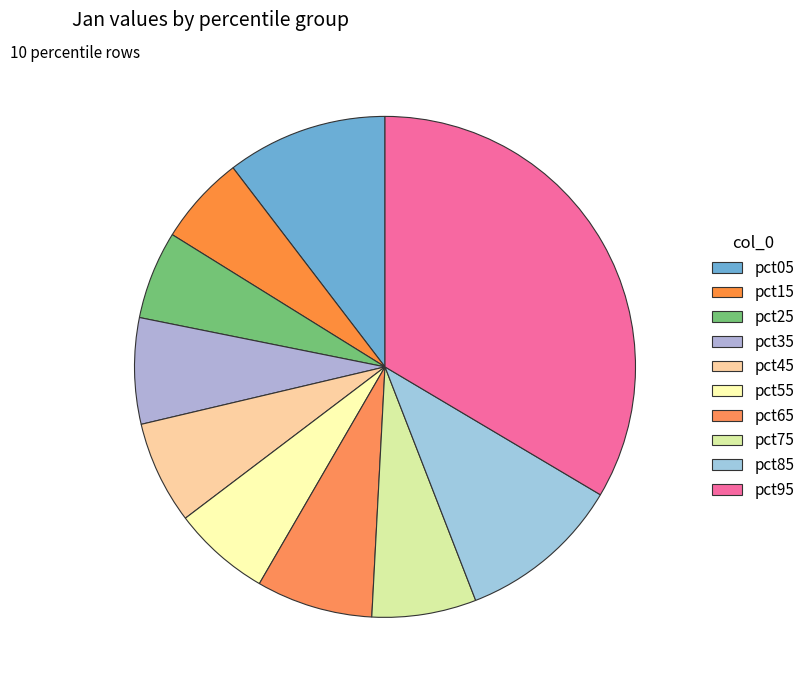

To the nearest percent, what is the difference between the largest and smallest slice percentages?

28%